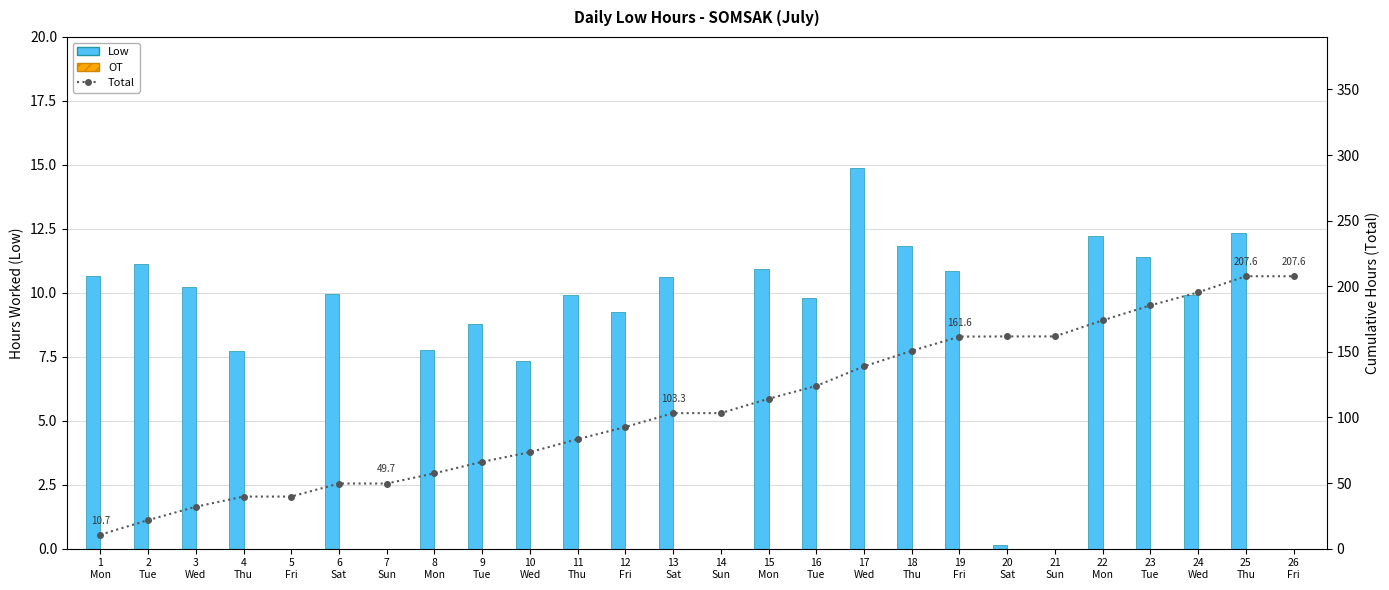

At which label does Low reach its peak?

17
Wed